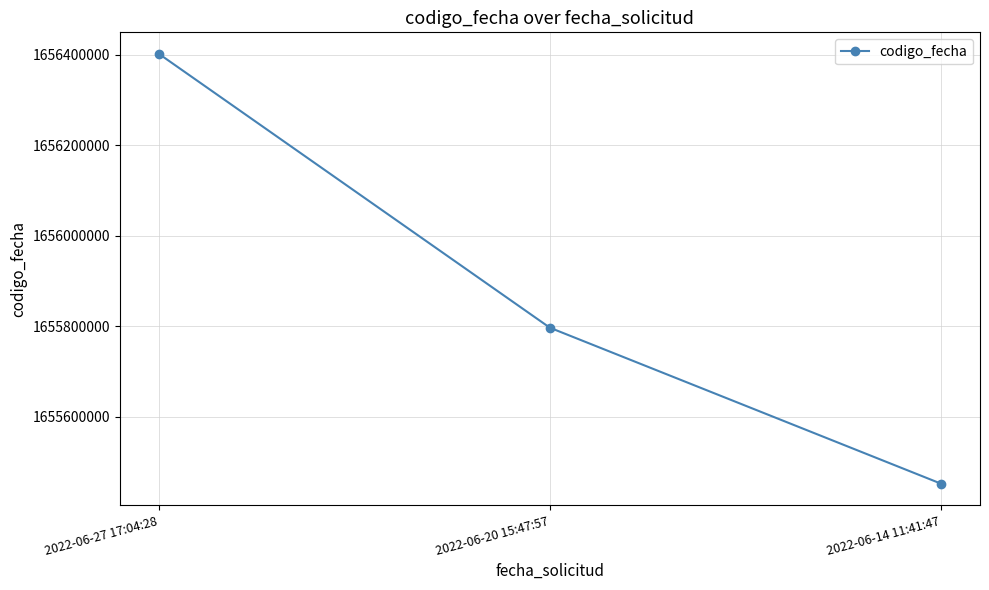

What is the value of the 2nd point from the left?

1655796801